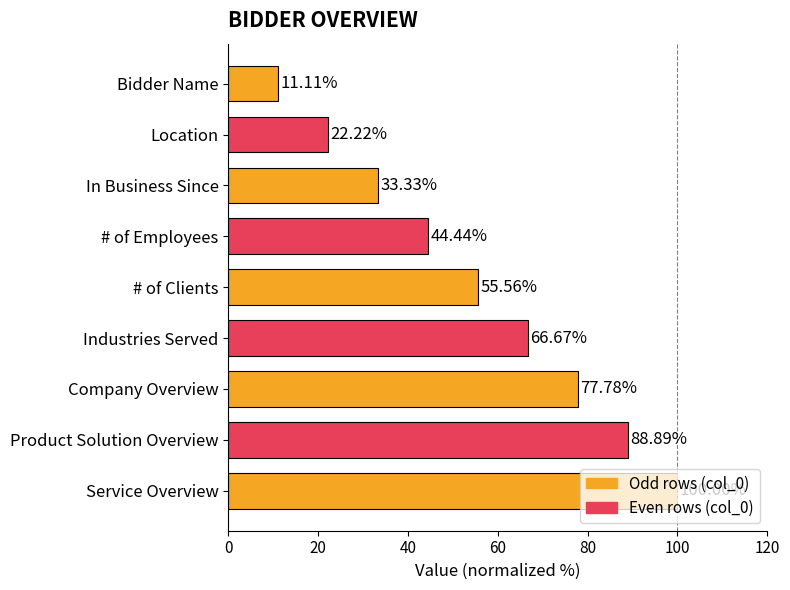

At which label is the value closest to 55?

# of Clients